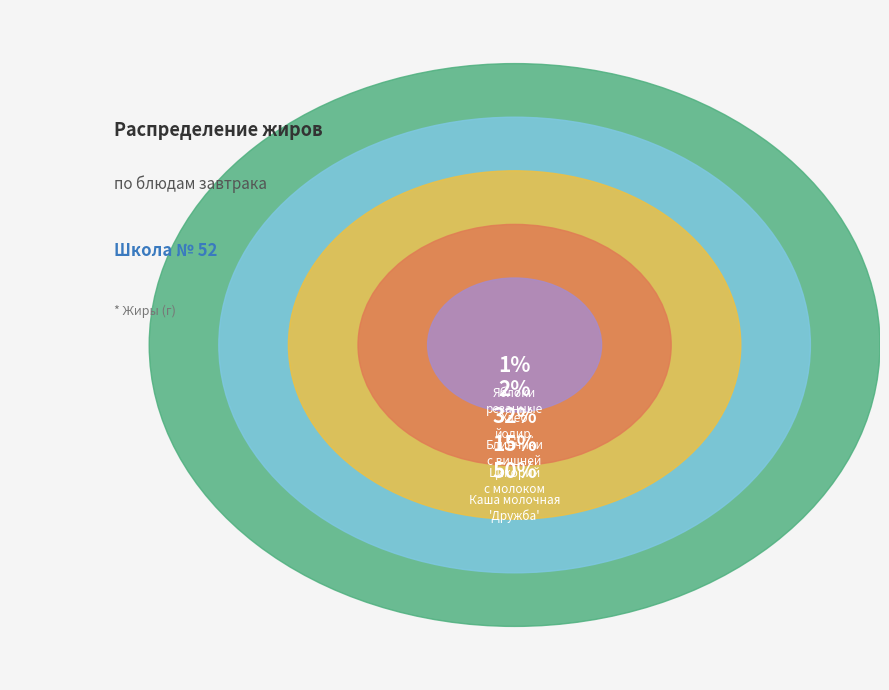

Which slice is the largest?

Каша молочная
'Дружба'